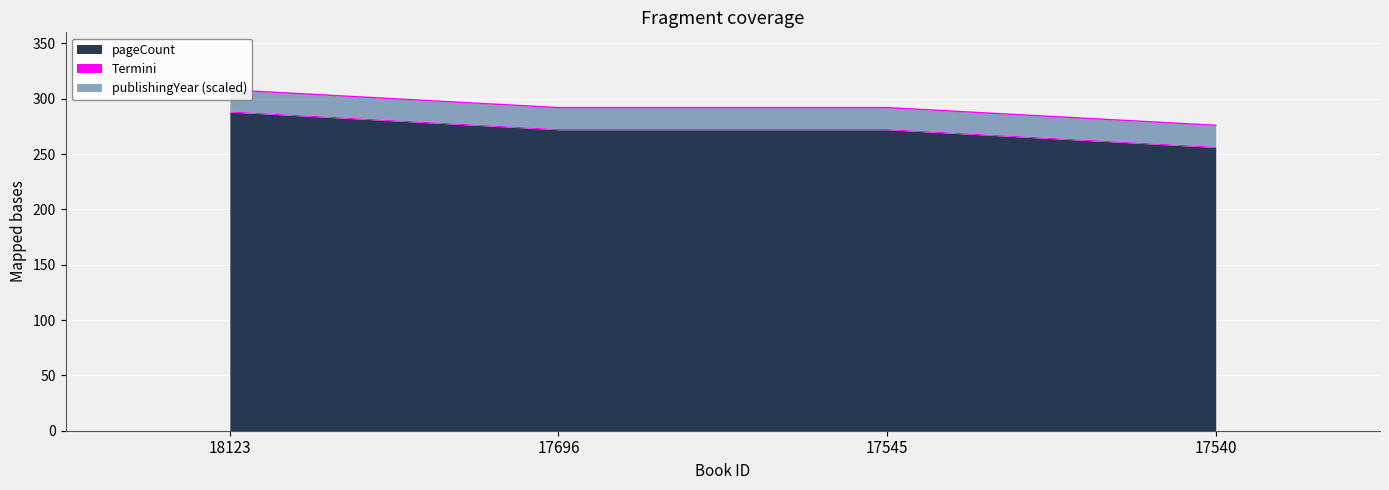

What is the ratio of the value at 17696 to the value at 17540?

1.1